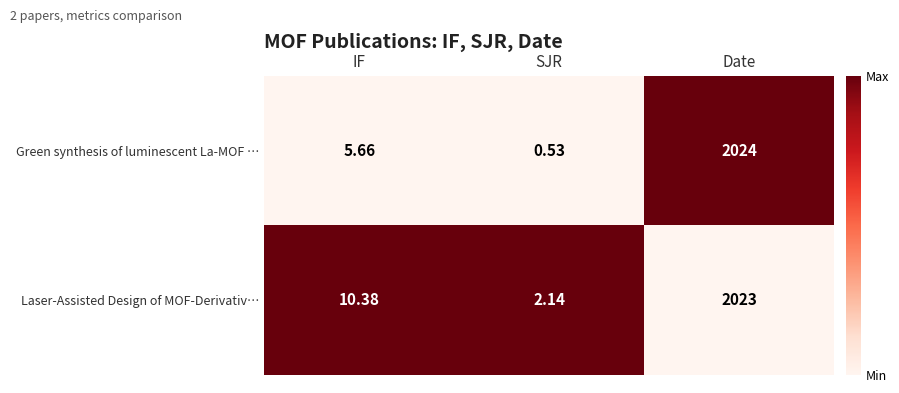

Which category has the highest value in the Laser-Assisted Design of MOF-Derivativ… series?

Date